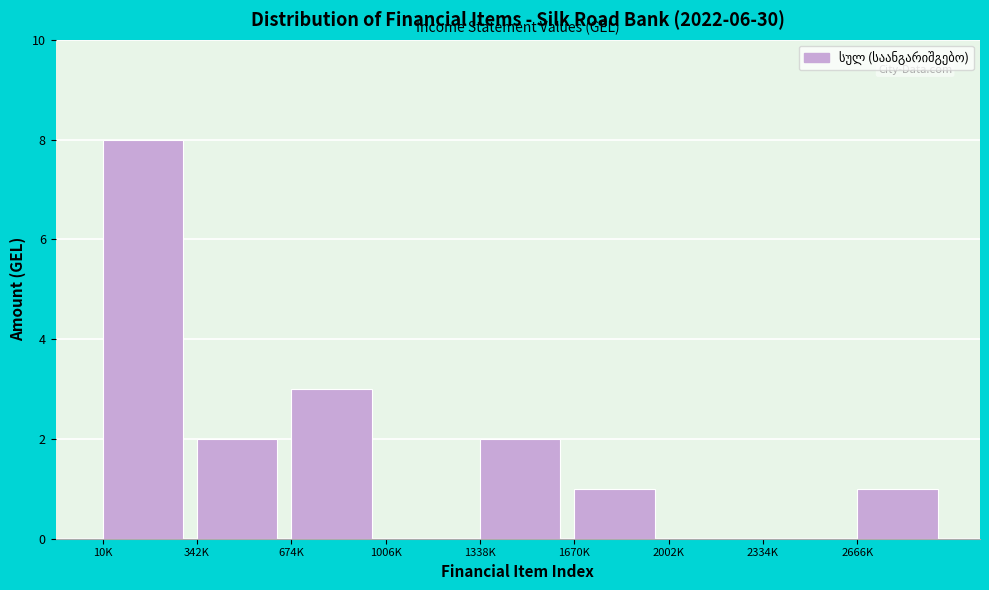

Reading left to right, transcribe all the data shown in this chart.

10K=8	342K=2	674K=3	1006K=0	1338K=2	1670K=1	2002K=0	2334K=0	2666K=1